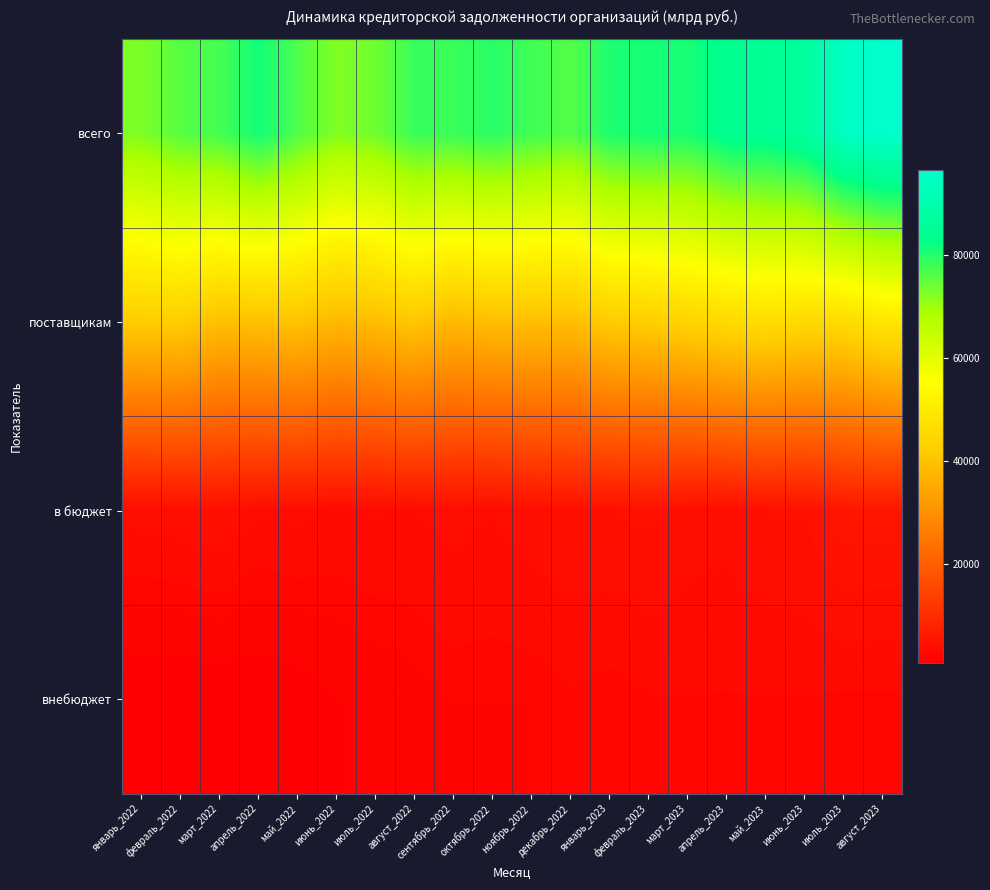

Rank the series by their maximum value, from highest to lowest.

всего, поставщикам, в бюджет, внебюджет